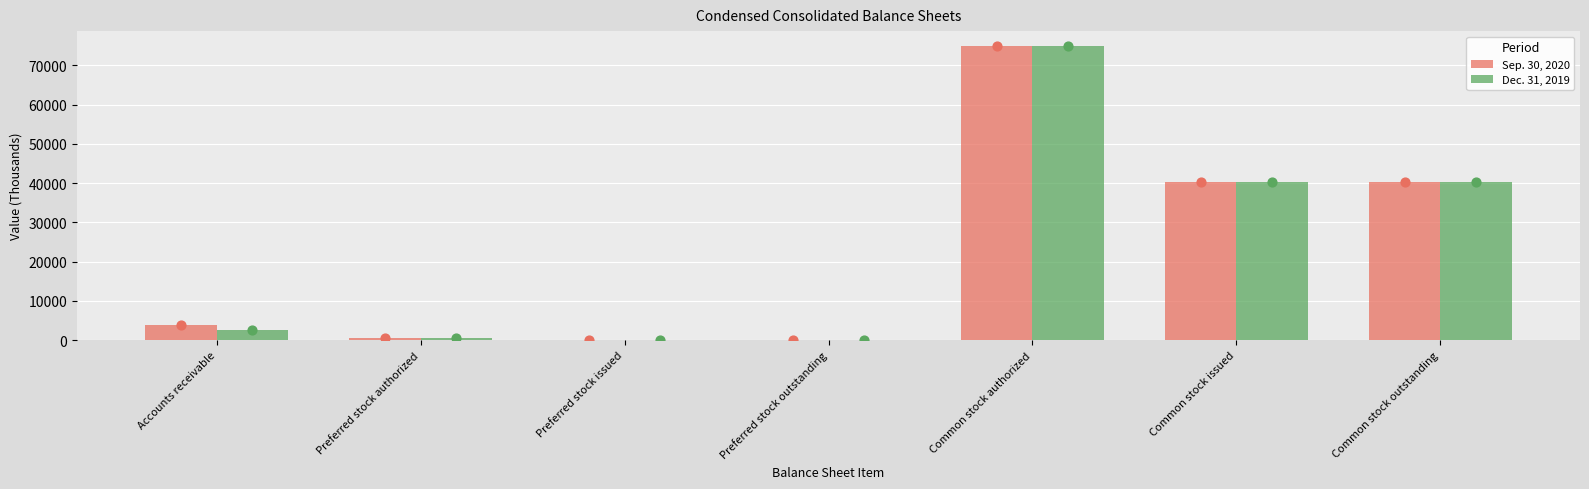

What are all the series names shown in the legend?

Sep. 30, 2020, Dec. 31, 2019